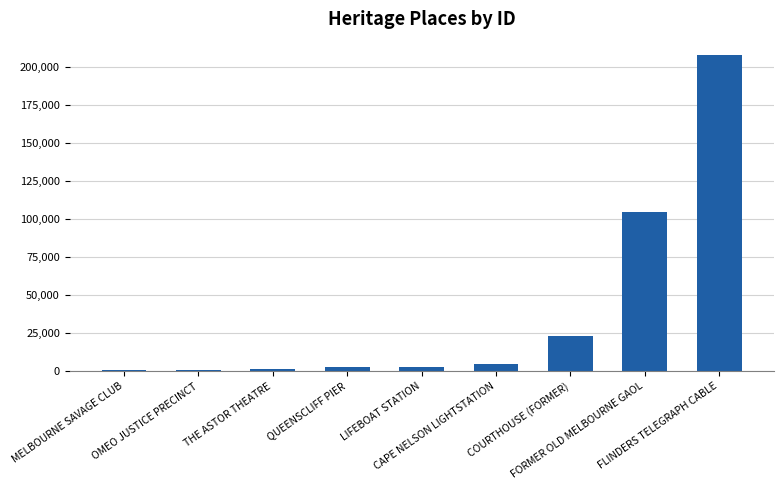

What is the maximum value shown in the chart?

208208